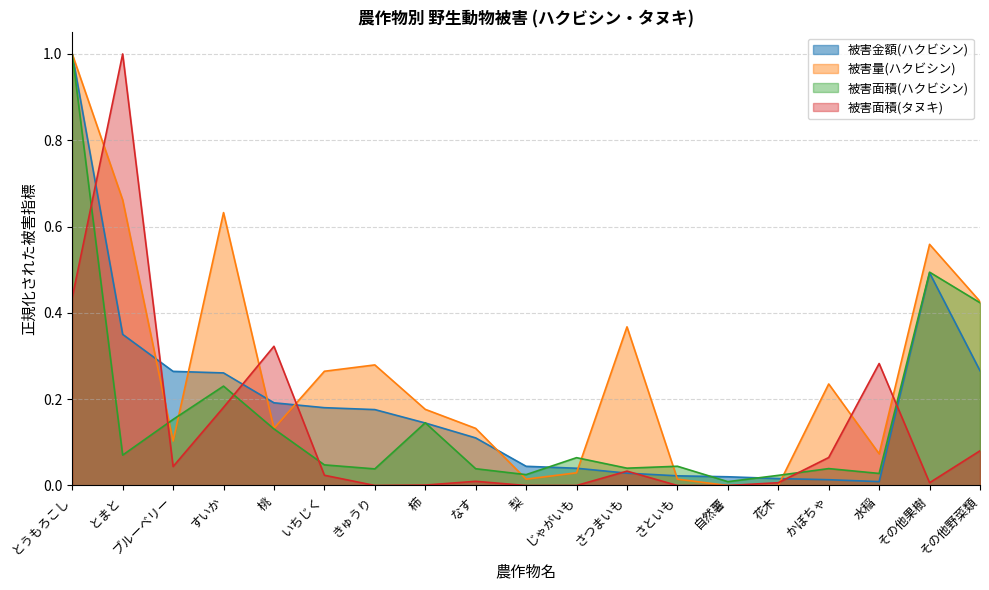

Is the value of 被害量(ハクビシン) at 柿 greater than the value of 被害金額(ハクビシン) at 柿?

Yes